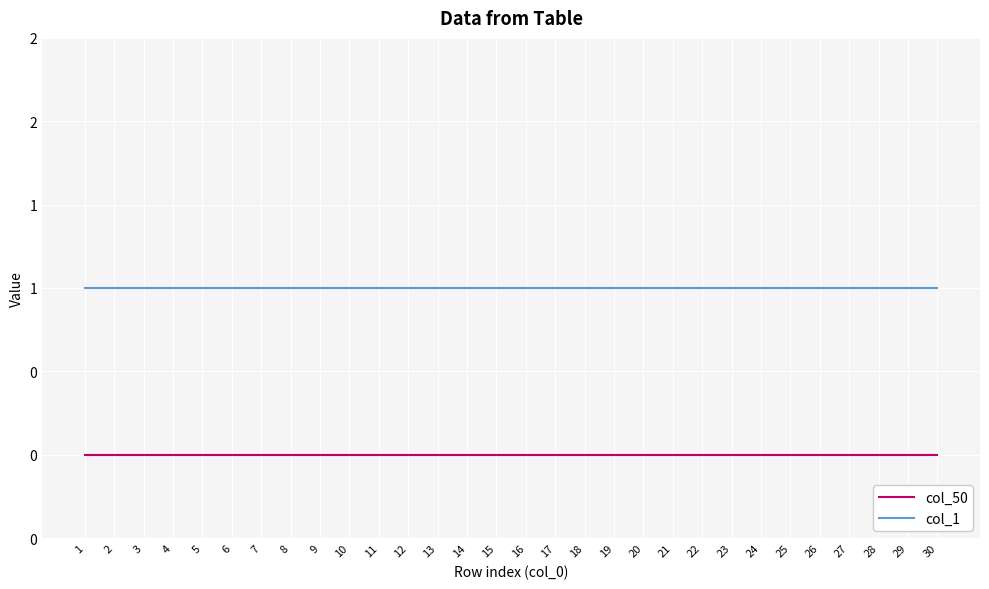

Does the chart display data point markers on the line(s)?

No